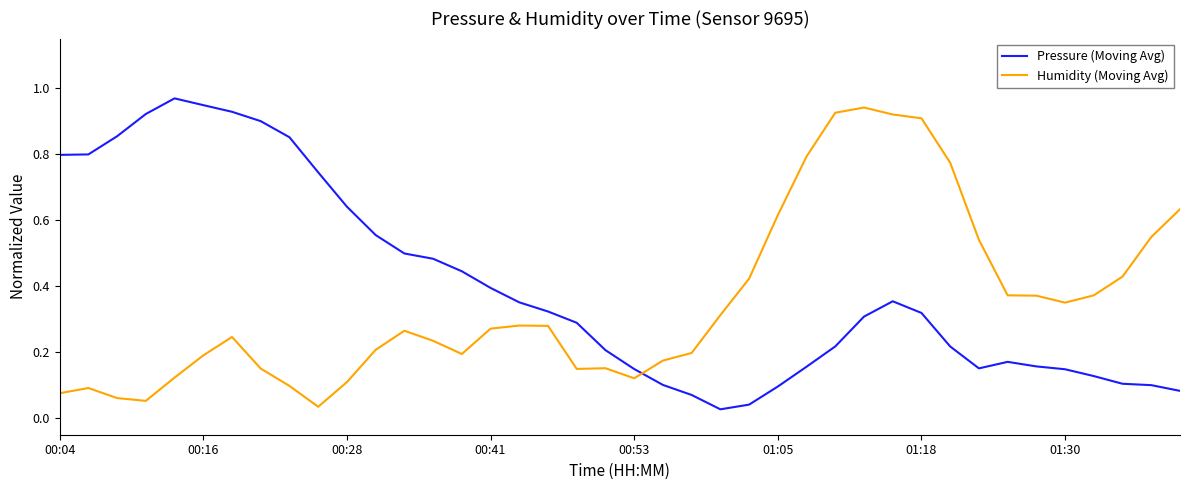

True or false: Pressure (Moving Avg) and Humidity (Moving Avg) cross at least once.

True